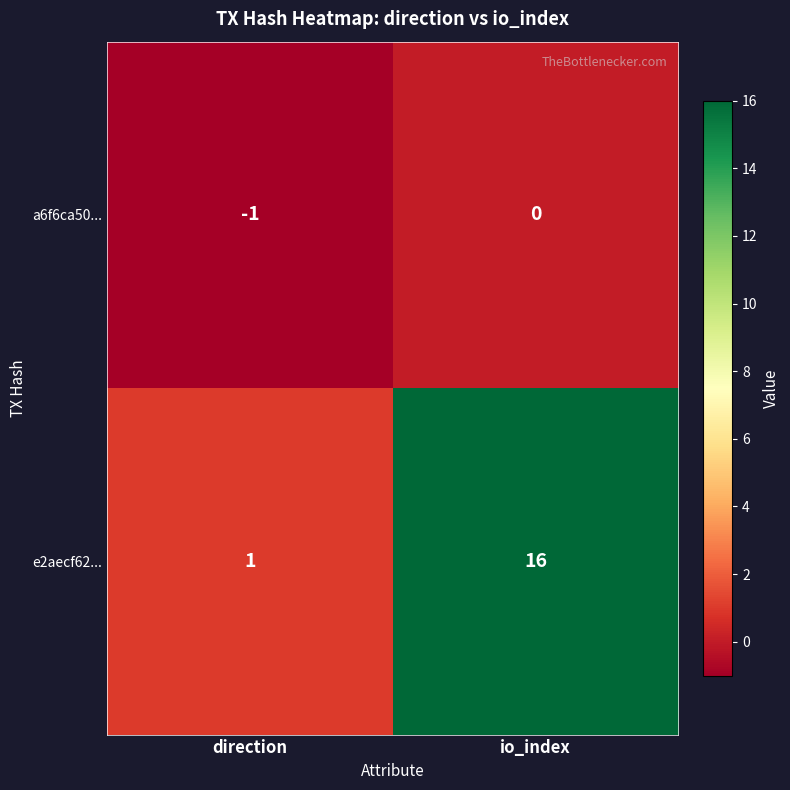

What is the total value across all series at io_index?

16